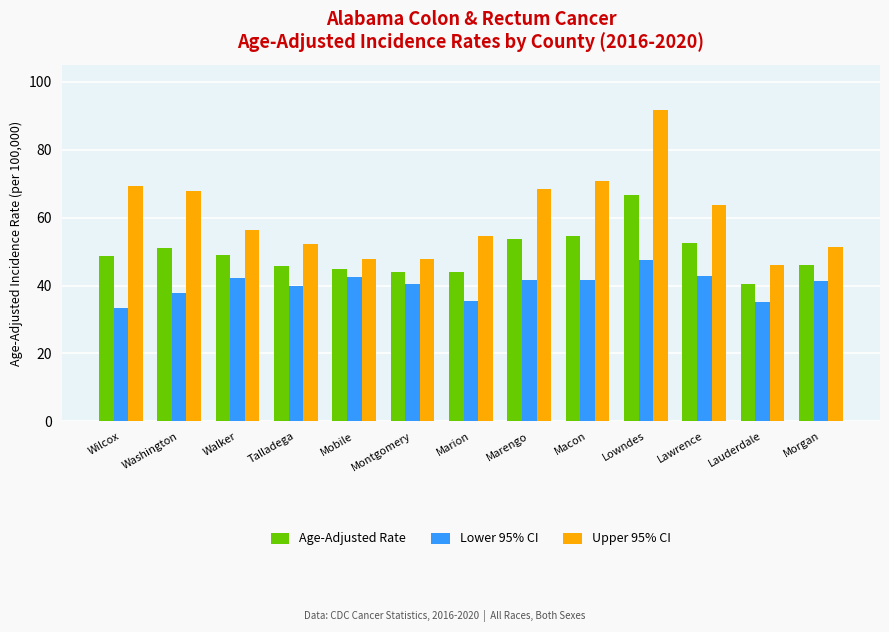

Where does the Lower 95% CI series first go above 41?

Walker